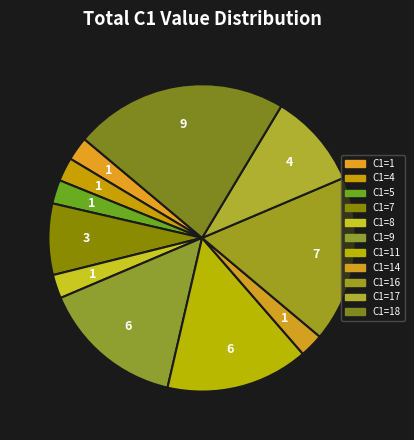

How many segments does this pie chart have?

11